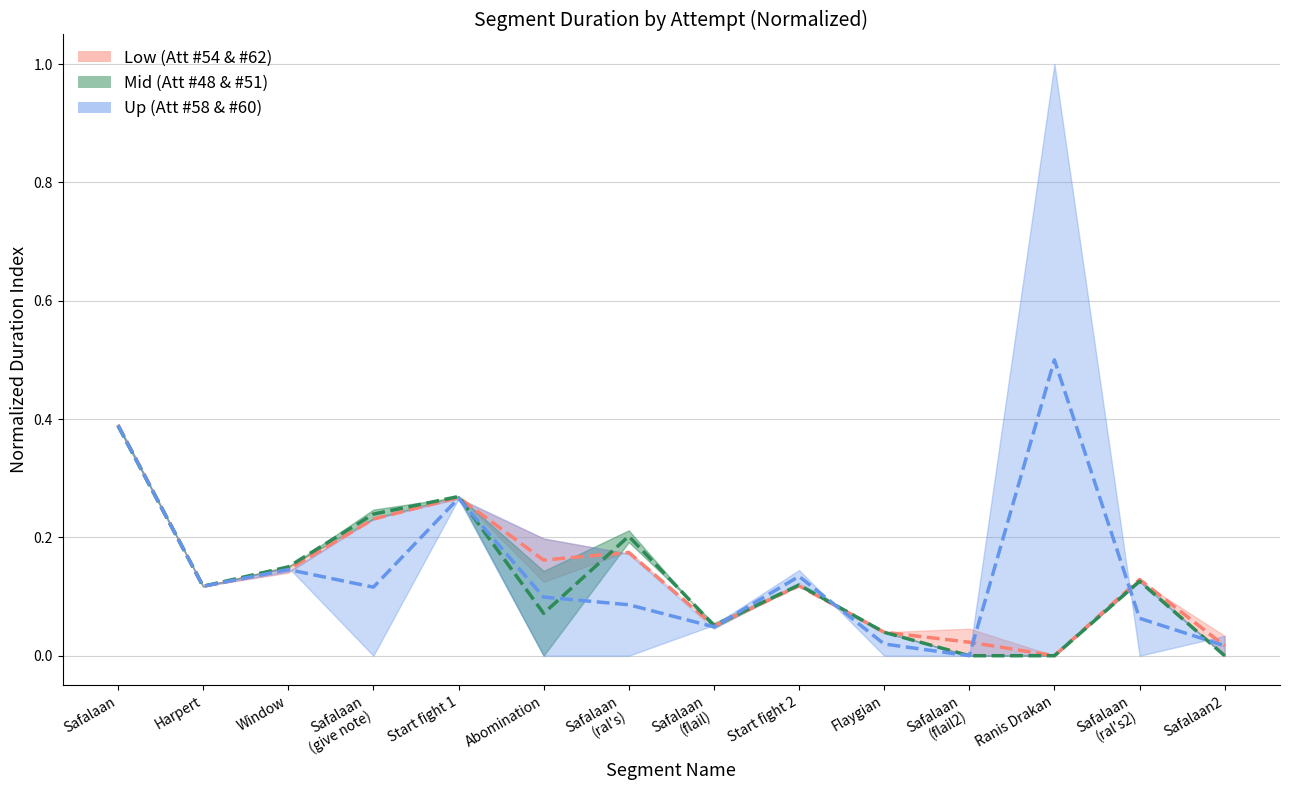

How many positive values does the Attempt #48 & #51 mid series have?

11